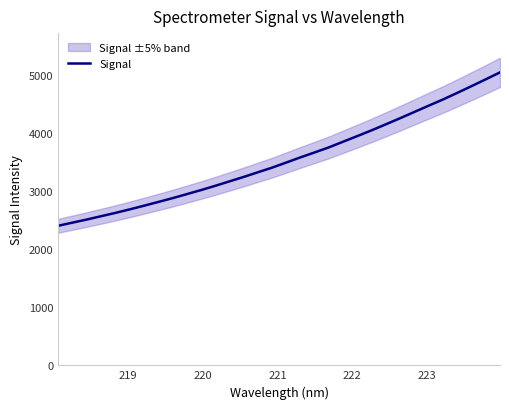

What is the highest value of the Signal series?

5045.8